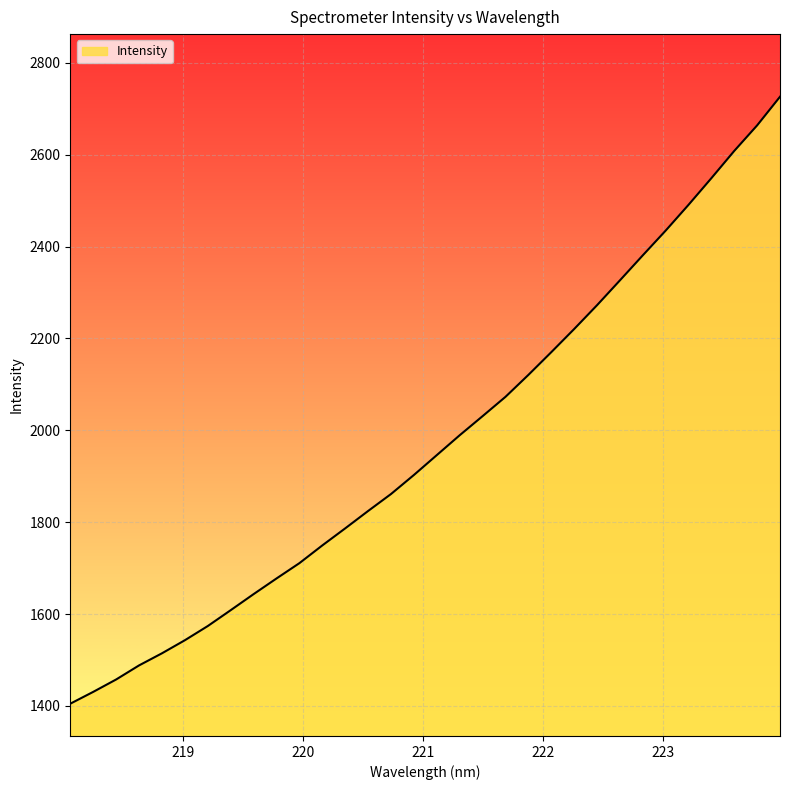

What is the smallest value displayed?

1404.9